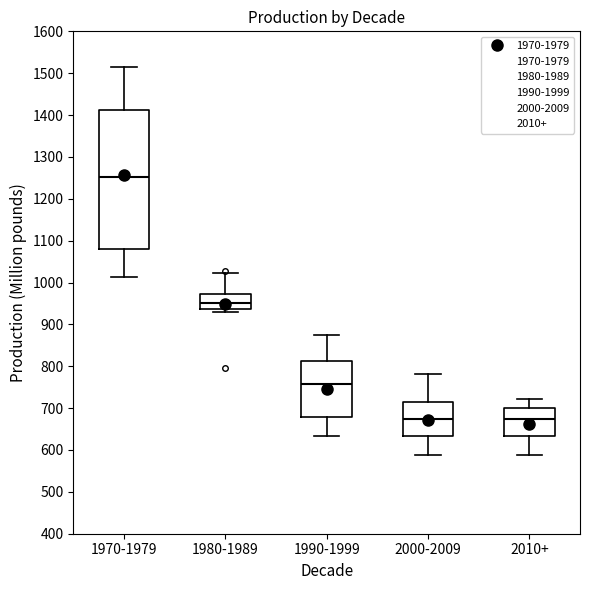

Reading left to right, read every box against the y-axis: the position of its median line, the range the box covers, and the ends of its whiskers. The values are not printed on the chart, so give them approximately, as read against the axis.

1970-1979: median 1250, box 1080 to 1410, whiskers 1010 to 1510
1980-1989: median 950, box 940 to 970, whiskers 930 to 1020
1990-1999: median 760, box 680 to 810, whiskers 630 to 870
2000-2009: median 670, box 630 to 720, whiskers 590 to 780
2010+: median 670, box 630 to 700, whiskers 590 to 720